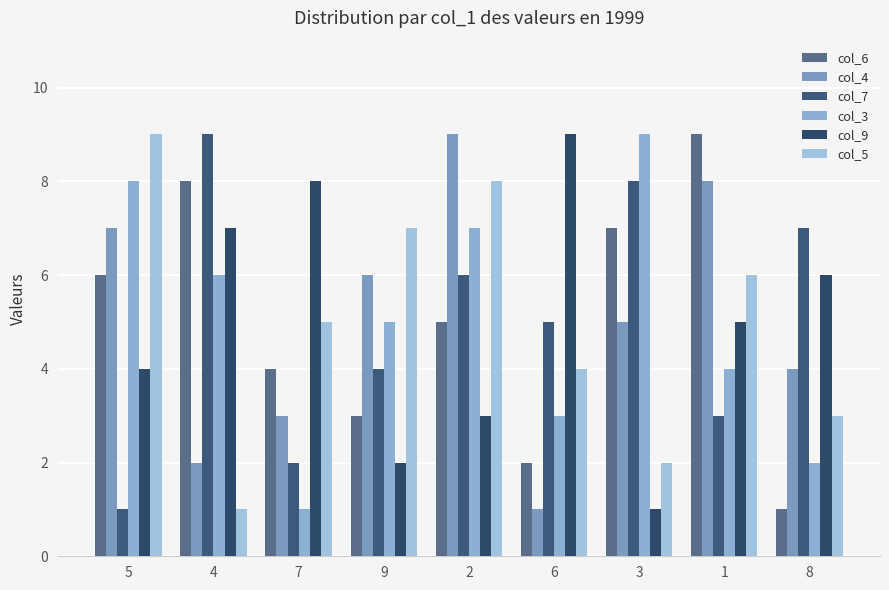

Which series has the largest total across all categories?

col_6